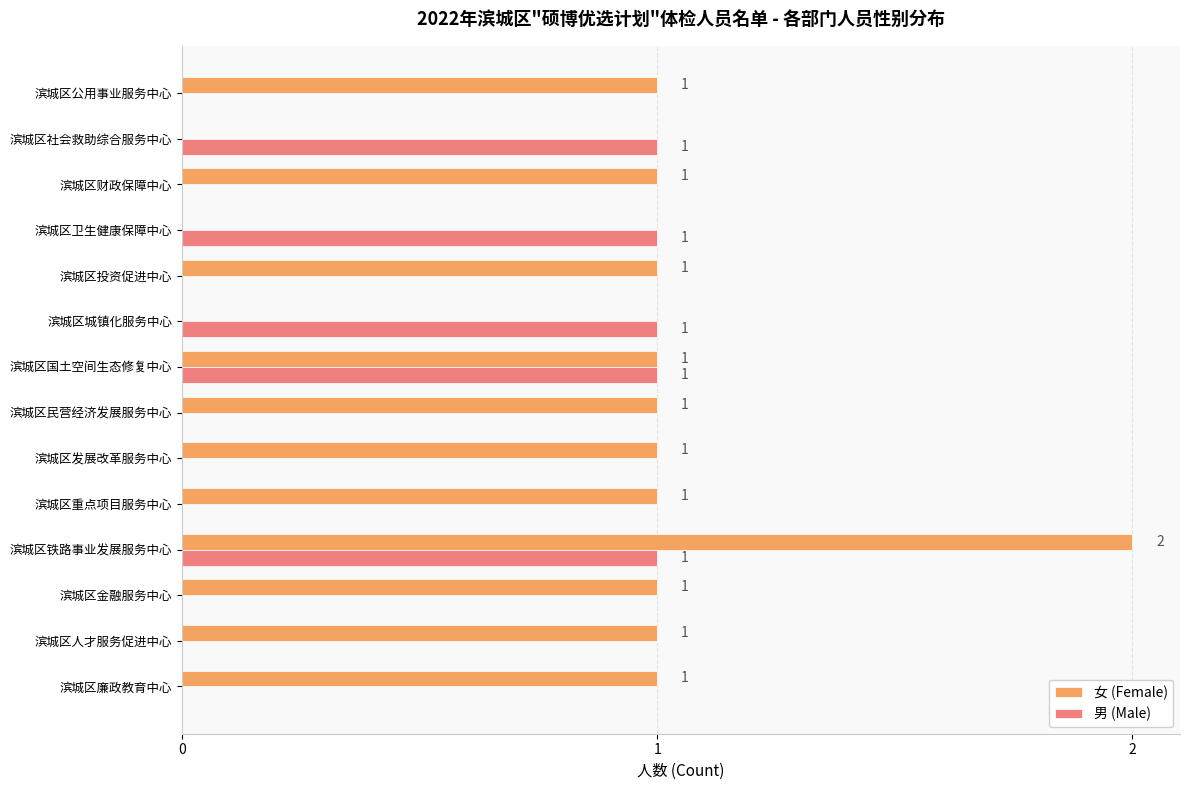

How many 男 (Male) values are between 0 and 1?

14